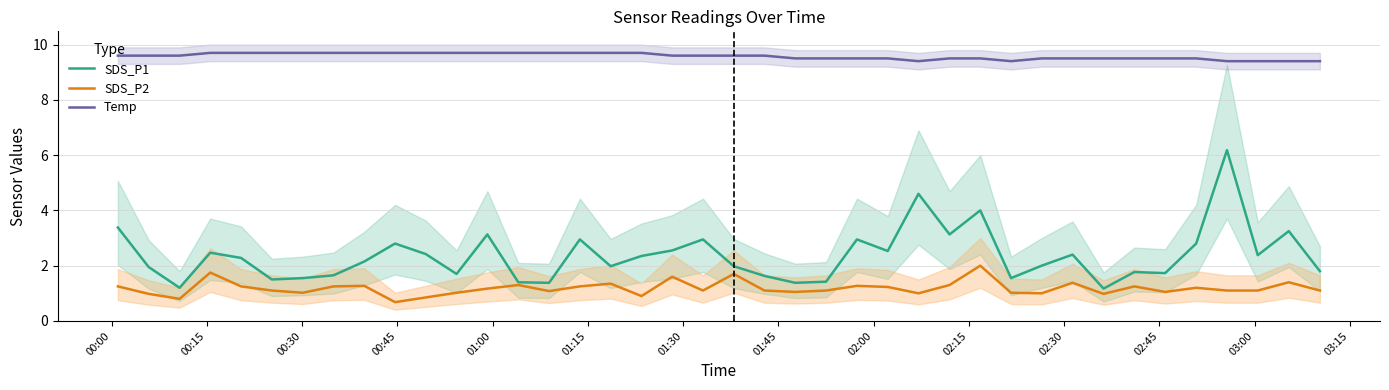

What is the maximum value for Temp?

9.7